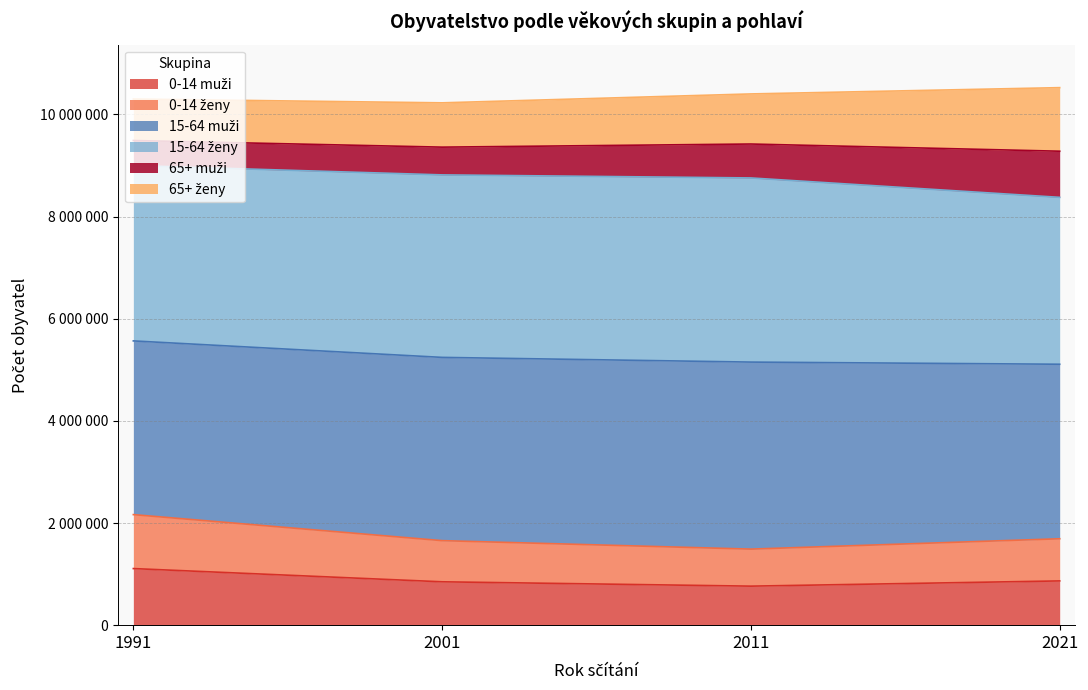

What is the value of the 0-14 muži point at the 2nd from the left?

849004